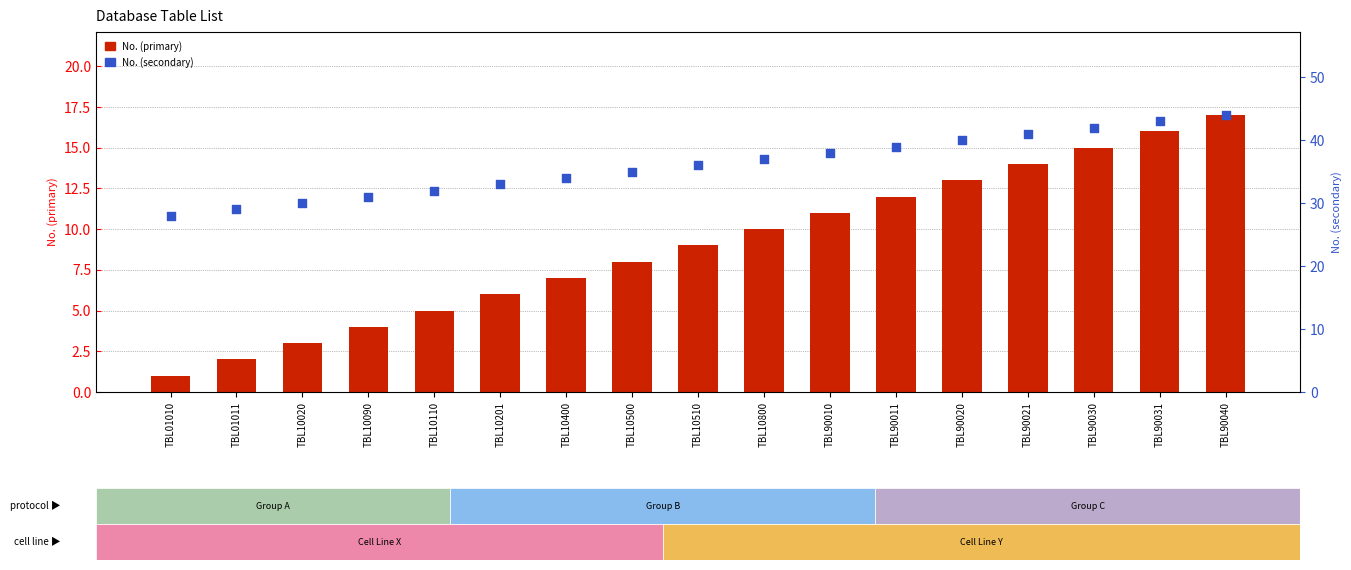

What are all the series names shown in the legend?

No. (primary), No. (secondary)